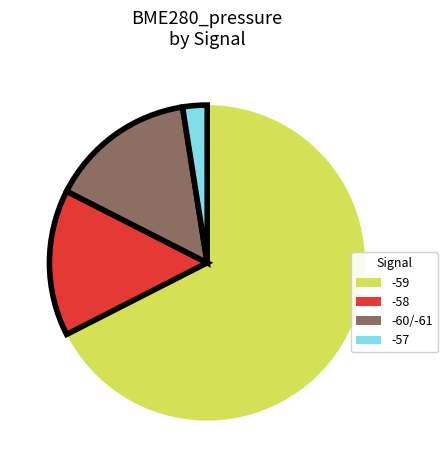

What is the ratio of the value at -58 to the value at -60/-61?

1.0